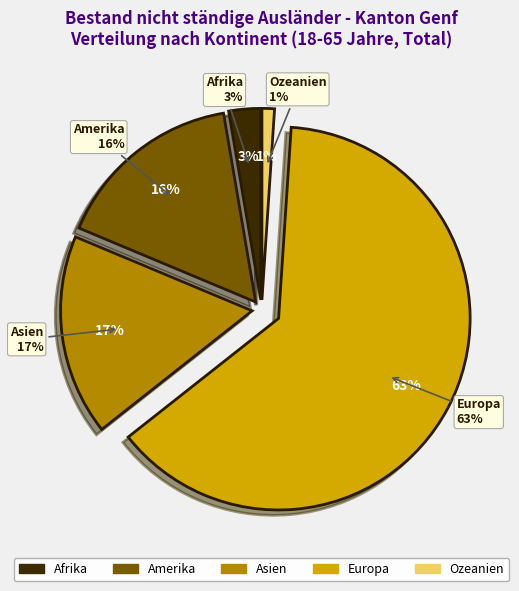

Rank the categories by value from lowest to highest.

Ozeanien, Afrika, Amerika, Asien, Europa